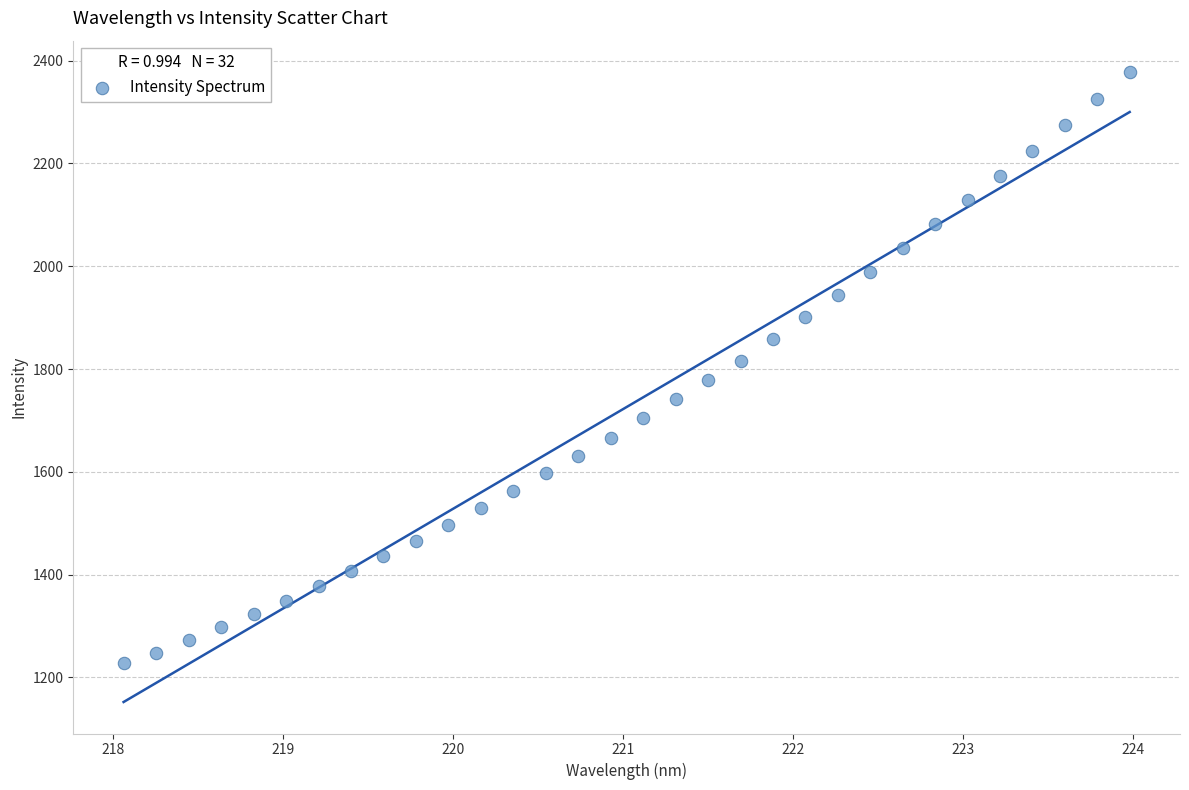

What is the range of X values (max minus min)?

5.9